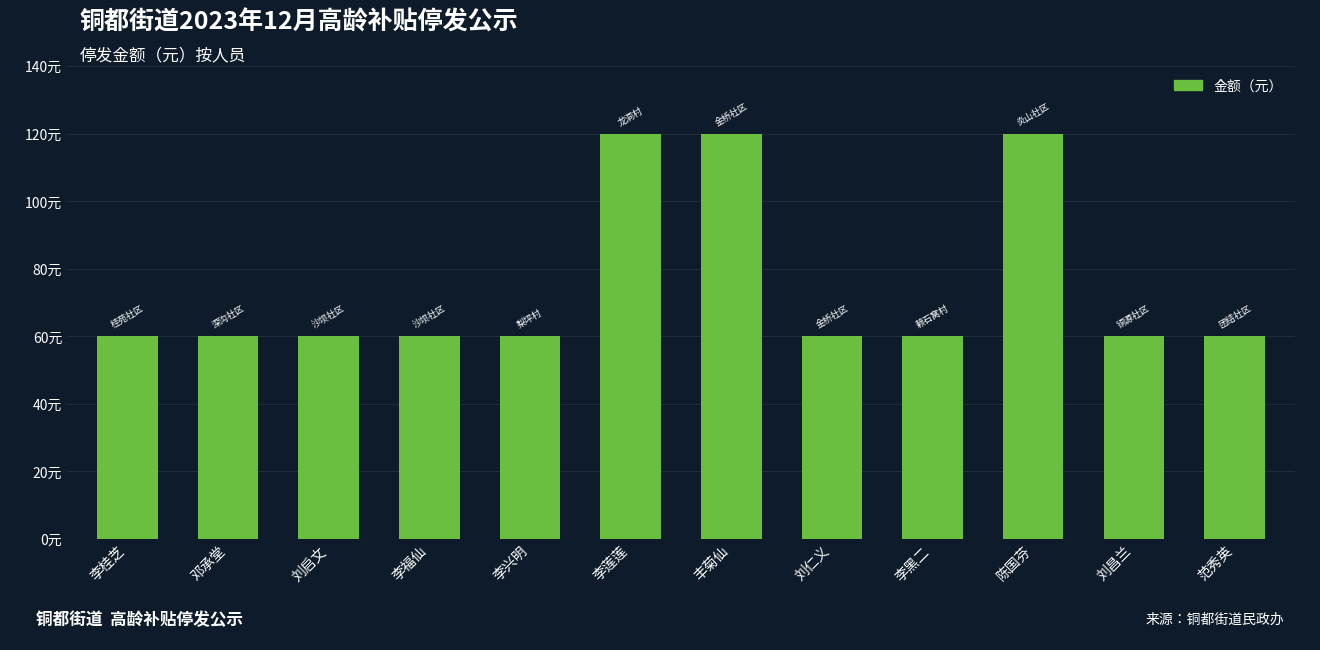

Are the bars horizontal?

No